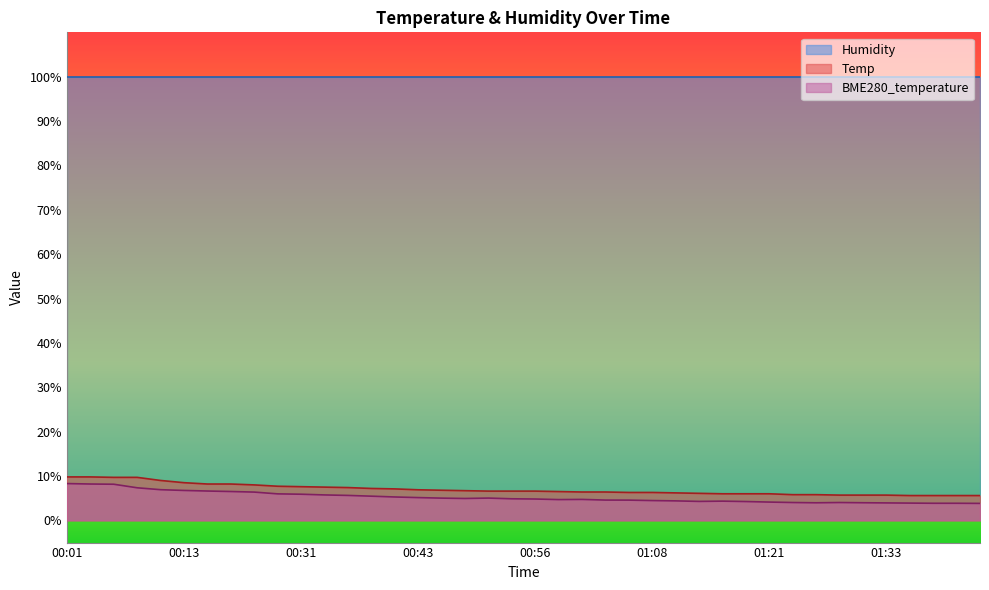

True or false: Temp has more than 2 points higher than both neighbors.

False